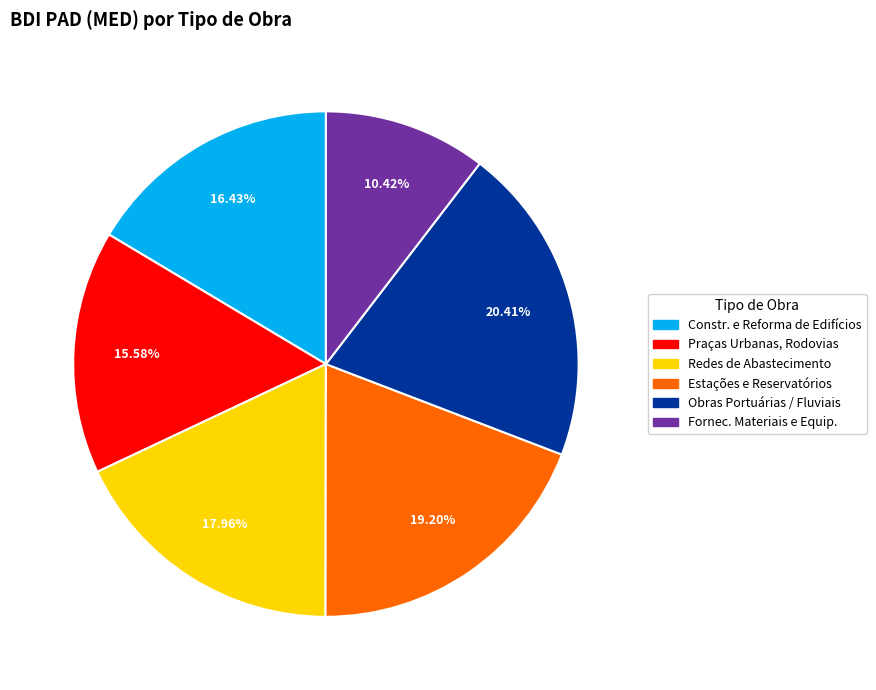

Is there a majority slice in this chart?

No